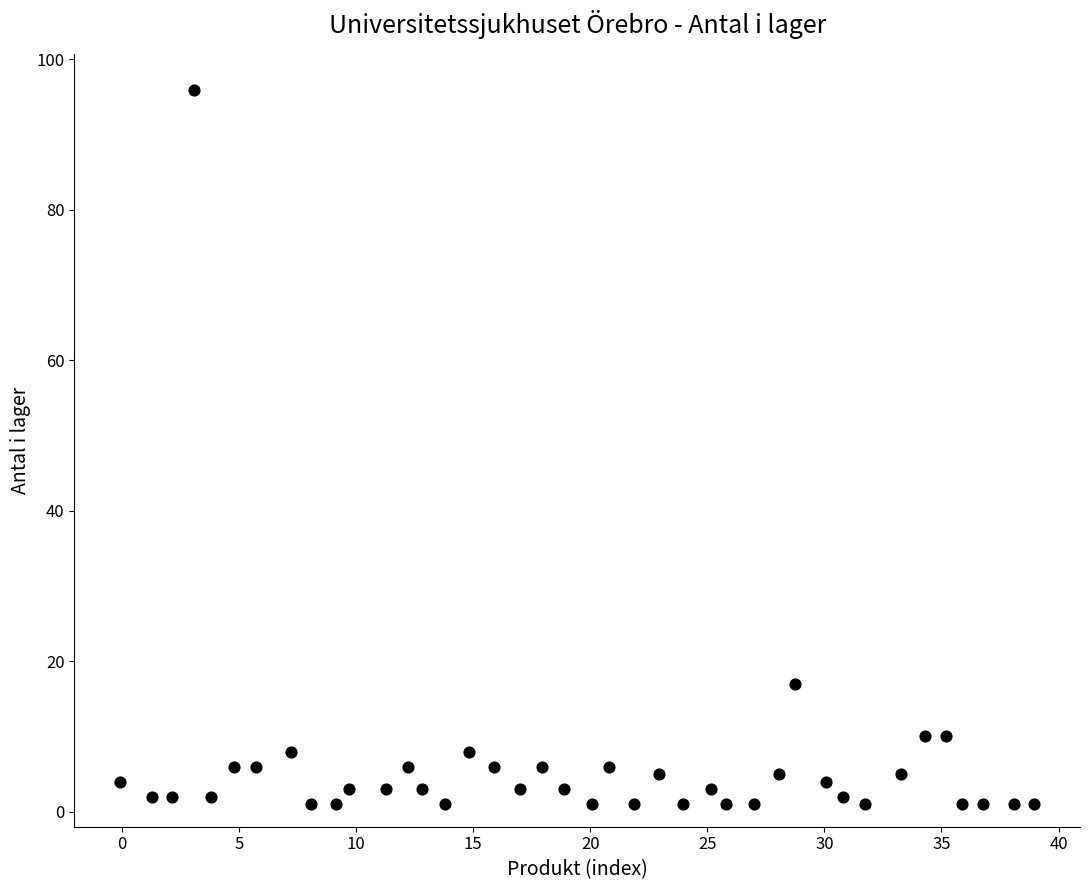

What Y value in the scatter plot is closest to 48?

17